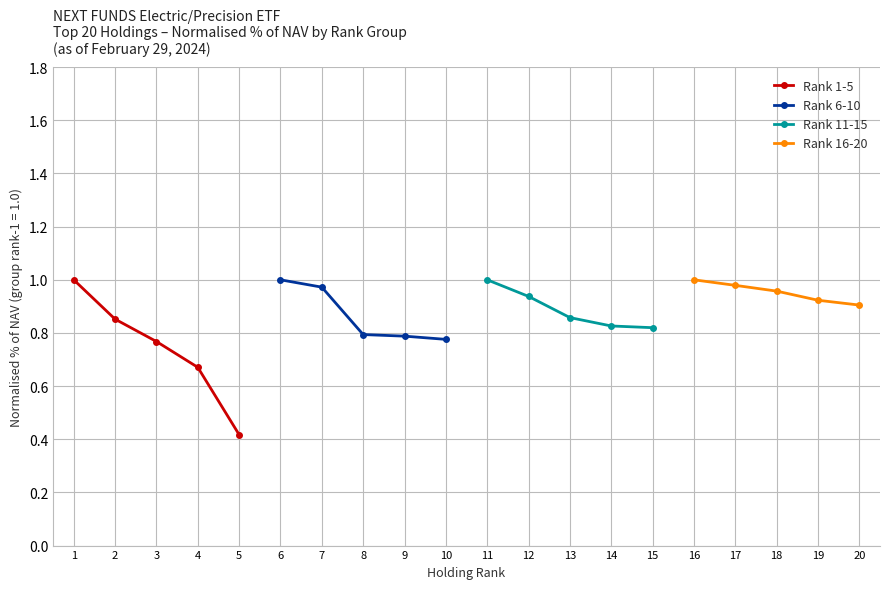

True or false: Rank 1-5 has more than 2 points higher than both neighbors.

False